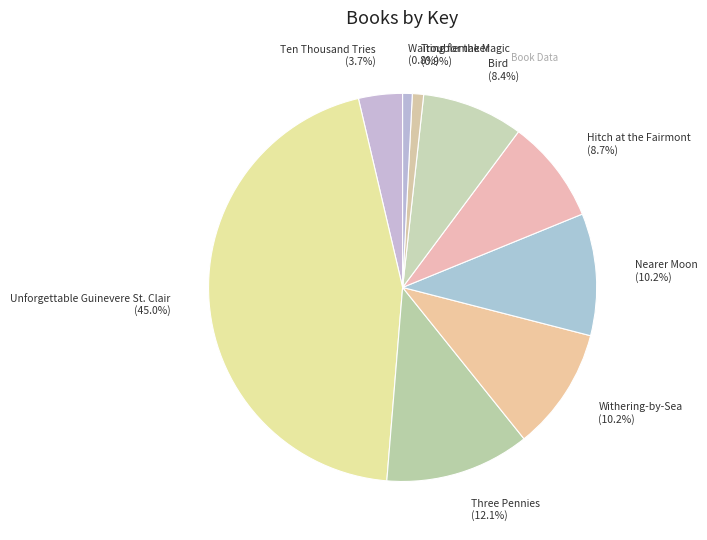

How many slices are in this pie chart?

9